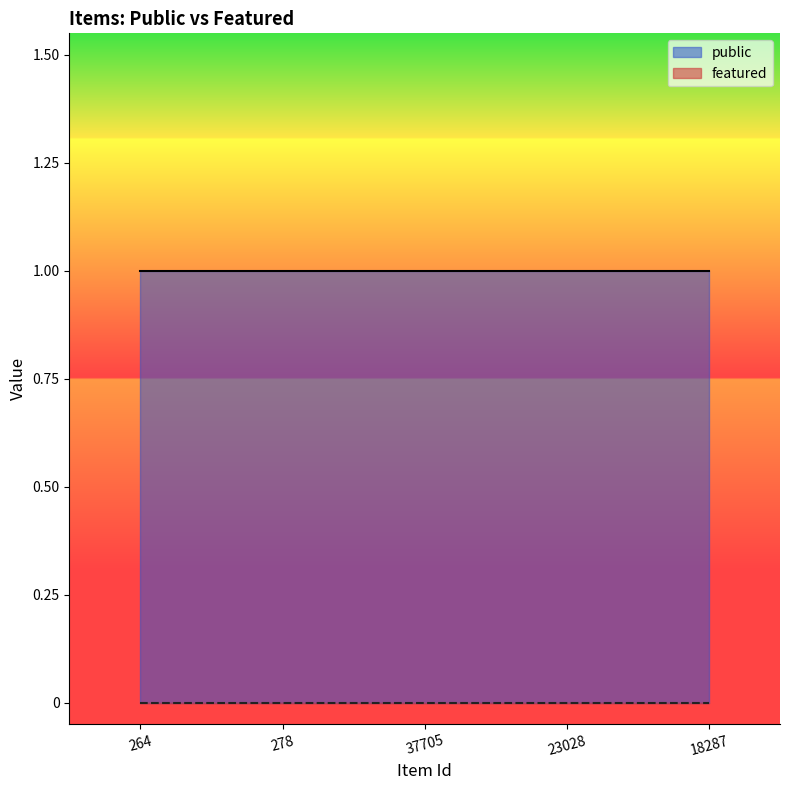

What position from the left is 264?

1